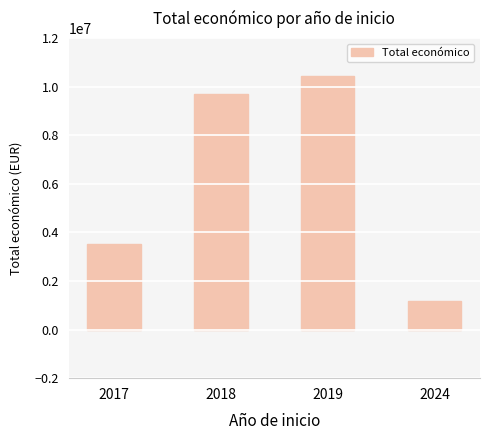

What is the value of the 2nd bar from the left?

9682083